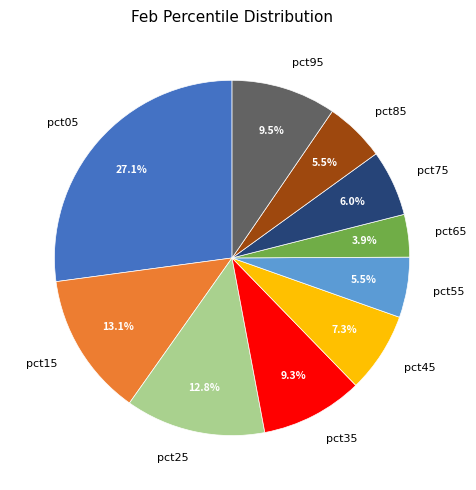

Combined, do pct05 and pct55 account for over 50%?

No